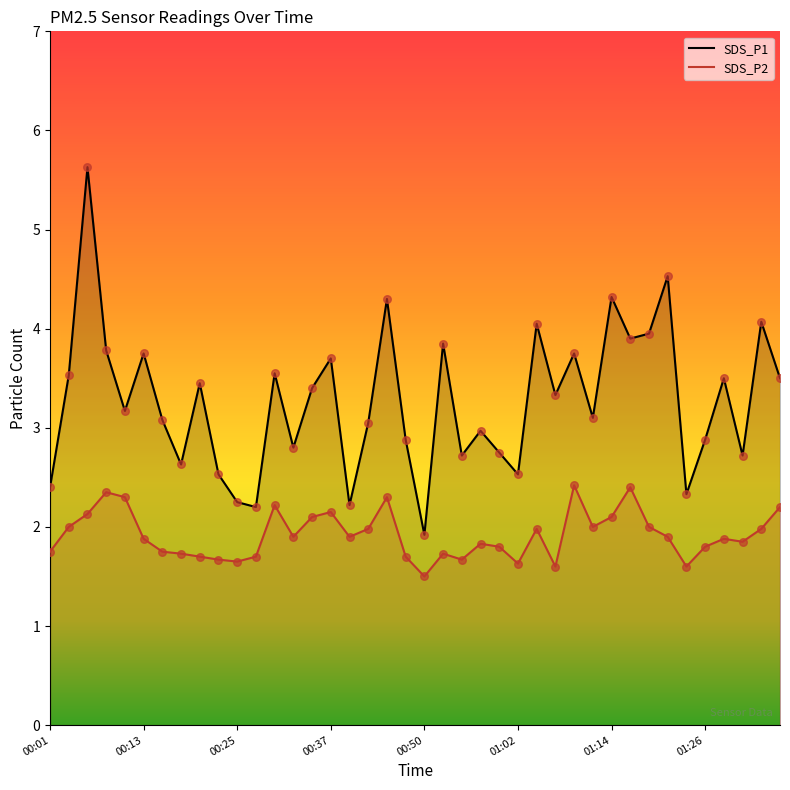

Which series has the largest total across all categories?

SDS_P1